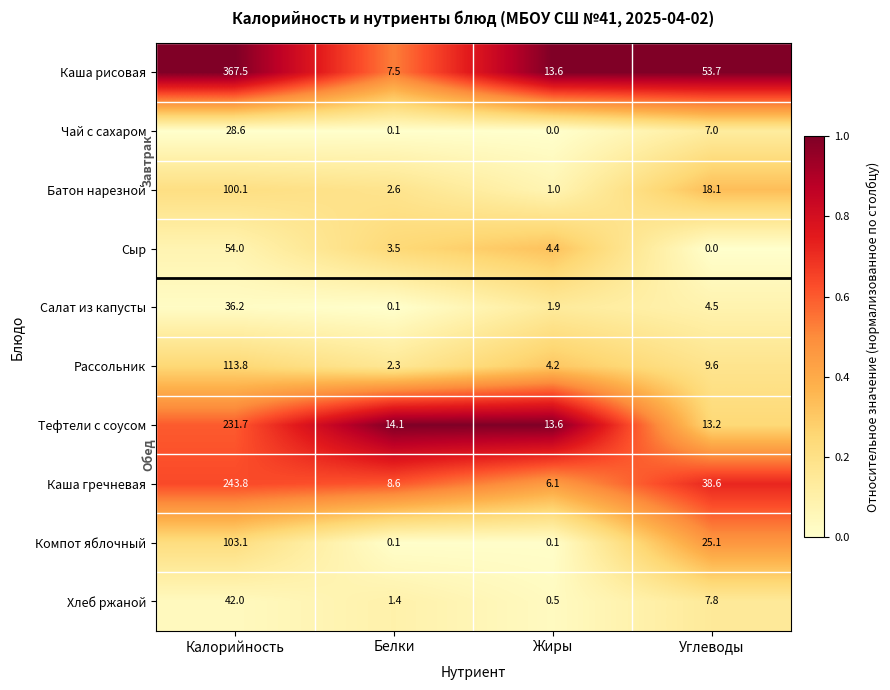

Which series has the largest total across all categories?

Каша рисовая